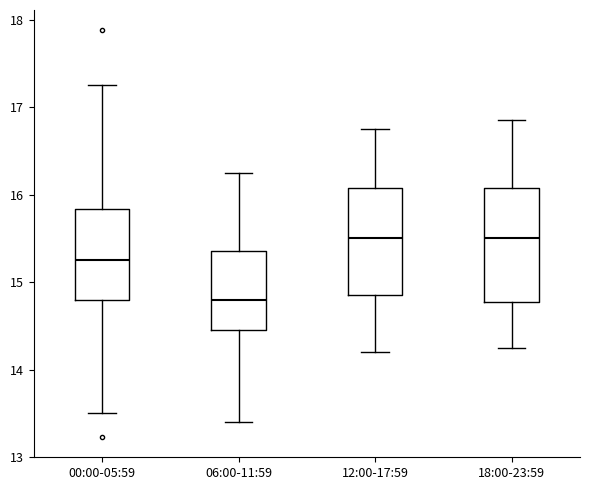

Which box's median line is the lowest?

06:00-11:59